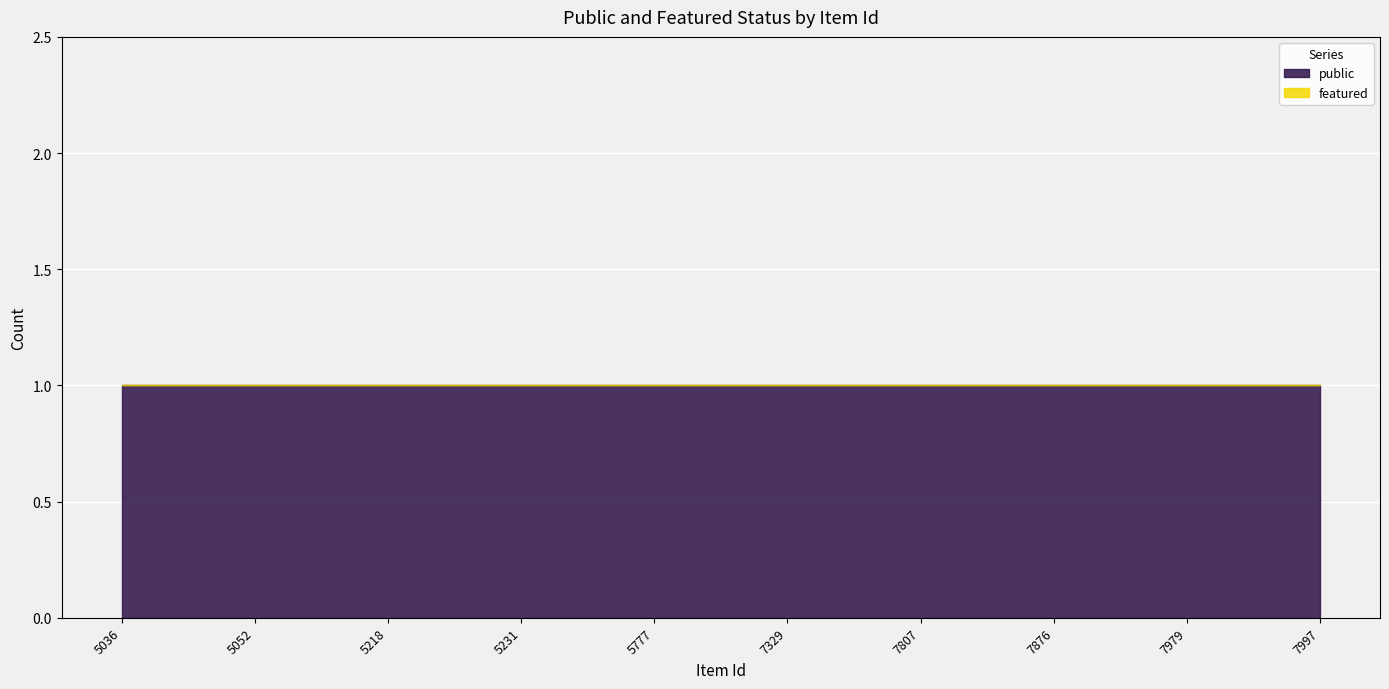

Which series has the widest spread of values?

public